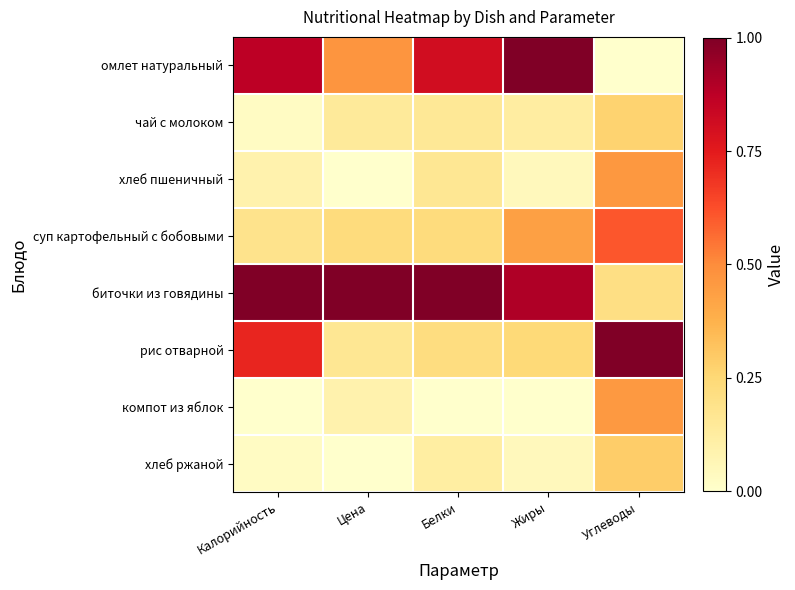

Reading left to right, what are all the values shown in this chart?

омлет натуральный: Калорийность=0.9	Цена=0.5	Белки=0.8	Жиры=1.0	Углеводы=0.0
чай с молоком: Калорийность=0.0	Цена=0.1	Белки=0.2	Жиры=0.1	Углеводы=0.3
хлеб пшеничный: Калорийность=0.1	Цена=0.0	Белки=0.2	Жиры=0.0	Углеводы=0.5
суп картофельный с бобовыми: Калорийность=0.2	Цена=0.2	Белки=0.2	Жиры=0.4	Углеводы=0.6
биточки из говядины: Калорийность=1.0	Цена=1.0	Белки=1.0	Жиры=0.9	Углеводы=0.2
рис отварной: Калорийность=0.7	Цена=0.2	Белки=0.2	Жиры=0.2	Углеводы=1.0
компот из яблок: Калорийность=0.0	Цена=0.1	Белки=0.0	Жиры=0.0	Углеводы=0.5
хлеб ржаной: Калорийность=0.0	Цена=0.0	Белки=0.1	Жиры=0.0	Углеводы=0.3